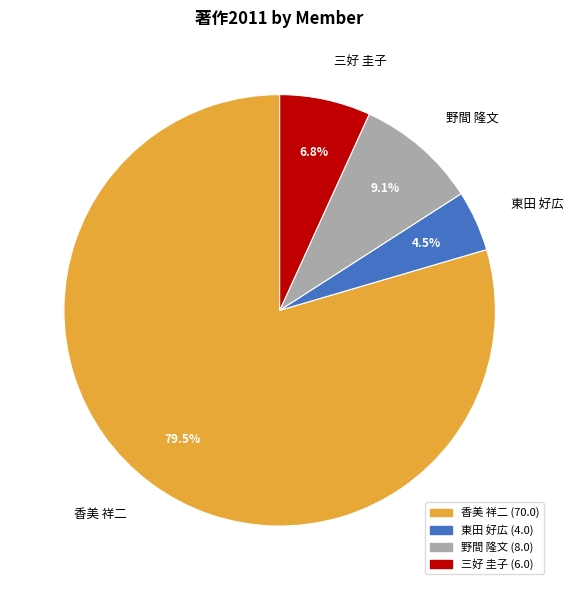

Rank the categories by value from lowest to highest.

東田 好広, 三好 圭子, 野間 隆文, 香美 祥二